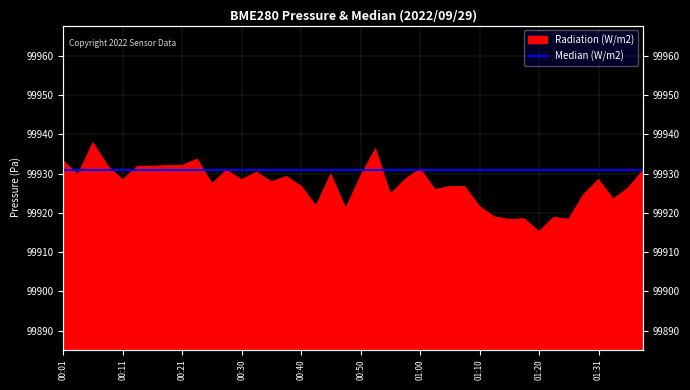

True or false: the data shows 158222.9 at 01:15.

False